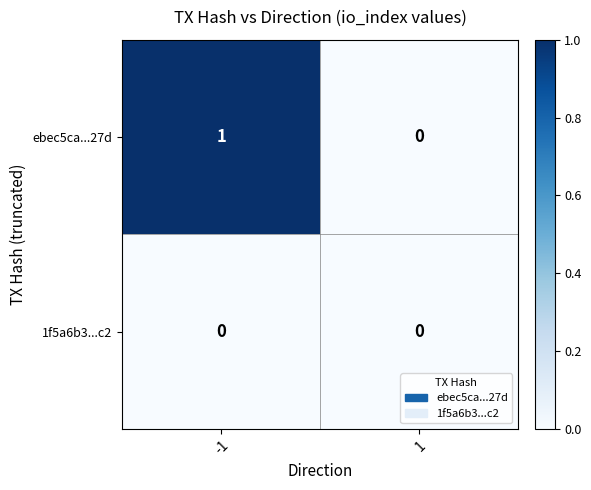

Which series has the largest total across all categories?

ebec5ca...27d